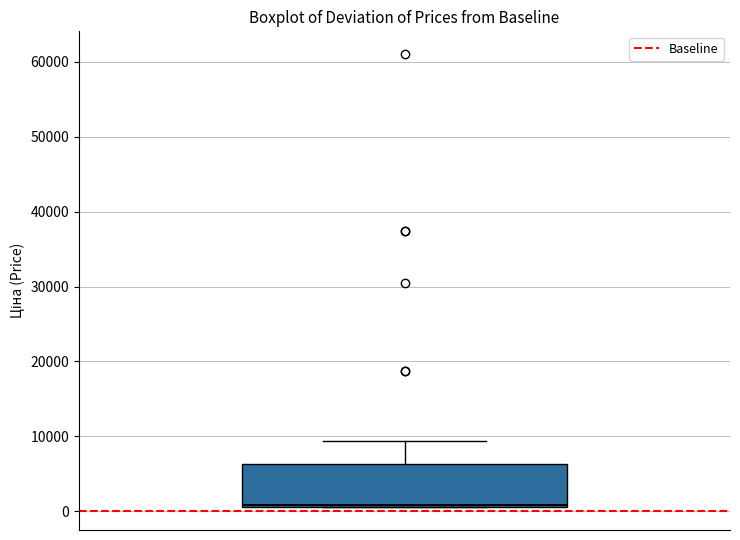

Where is the upper edge of the box on the y-axis? The values are not printed on the chart, so give them approximately, as read against the axis.

6000